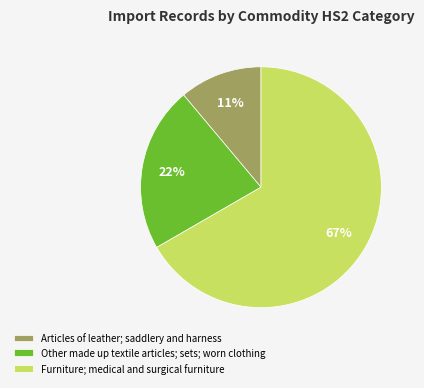

Between Articles of leather; saddlery and harness and Furniture; medical and surgical furniture, which is larger?

Furniture; medical and surgical furniture